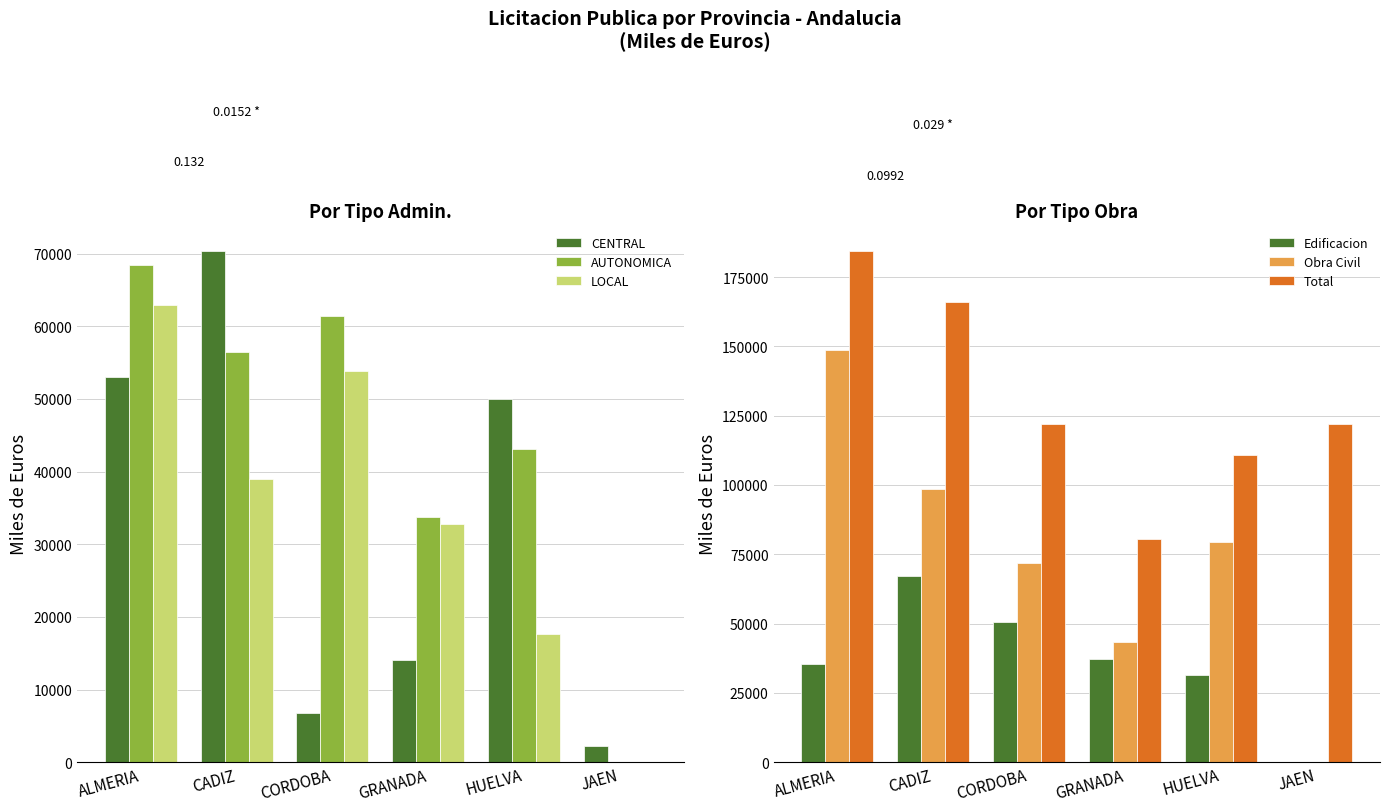

List the series in order of their peak value, highest first.

Total, Obra Civil, CENTRAL, AUTONOMICA, Edificacion, LOCAL